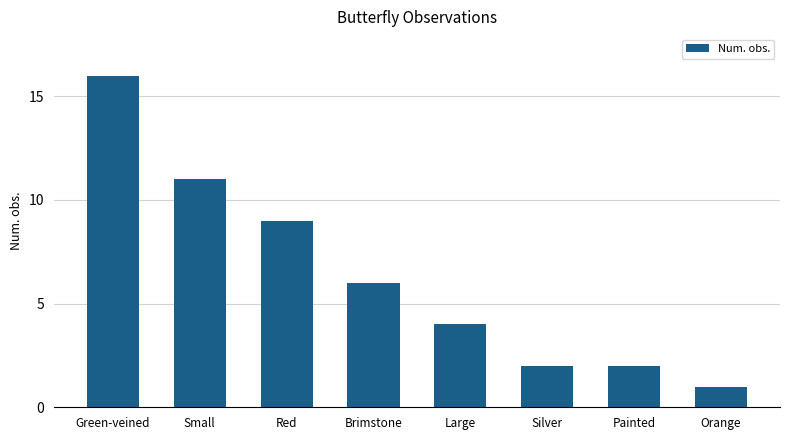

Reading left to right, what are all the values shown in this chart?

Green-veined=16	Small=11	Red=9	Brimstone=6	Large=4	Silver=2	Painted=2	Orange=1